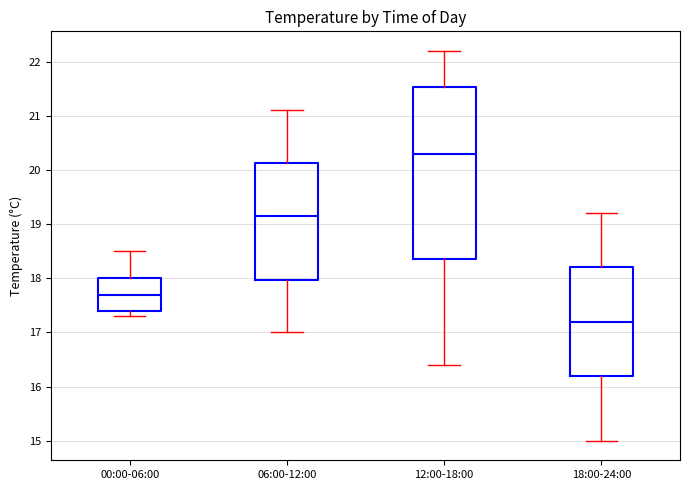

Reading left to right, read every box against the y-axis: the position of its median line, the range the box covers, and the ends of its whiskers. The values are not printed on the chart, so give them approximately, as read against the axis.

00:00-06:00: median 17.7, box 17.4 to 18.0, whiskers 17.3 to 18.5
06:00-12:00: median 19.2, box 18.0 to 20.1, whiskers 17.0 to 21.1
12:00-18:00: median 20.3, box 18.4 to 21.5, whiskers 16.4 to 22.2
18:00-24:00: median 17.2, box 16.2 to 18.2, whiskers 15.0 to 19.2